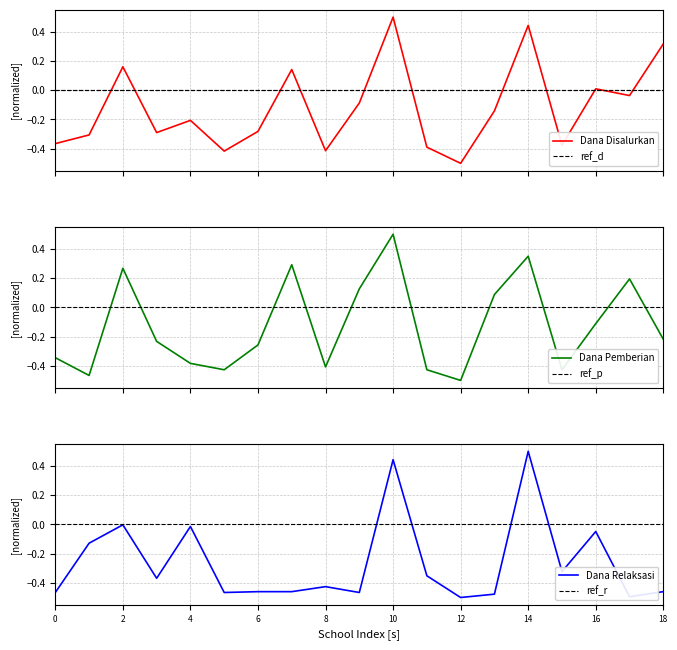

How many times do Dana Disalurkan and ref cross each other?

11